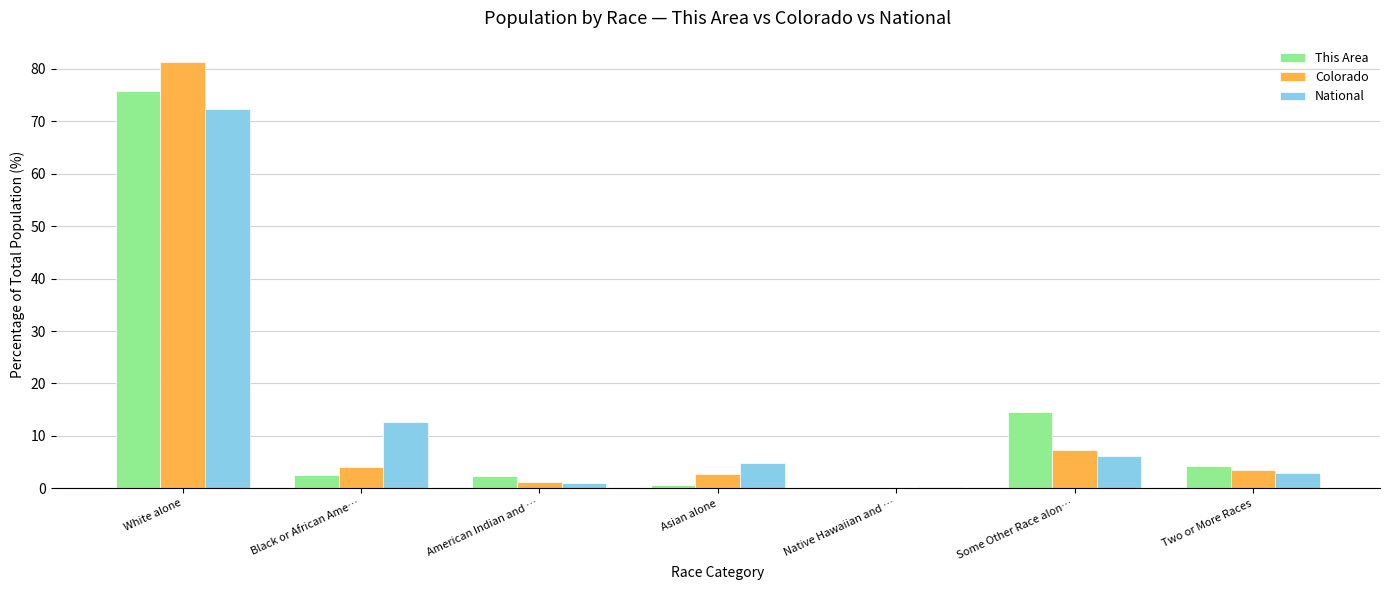

Does the chart contain stacked bars?

No